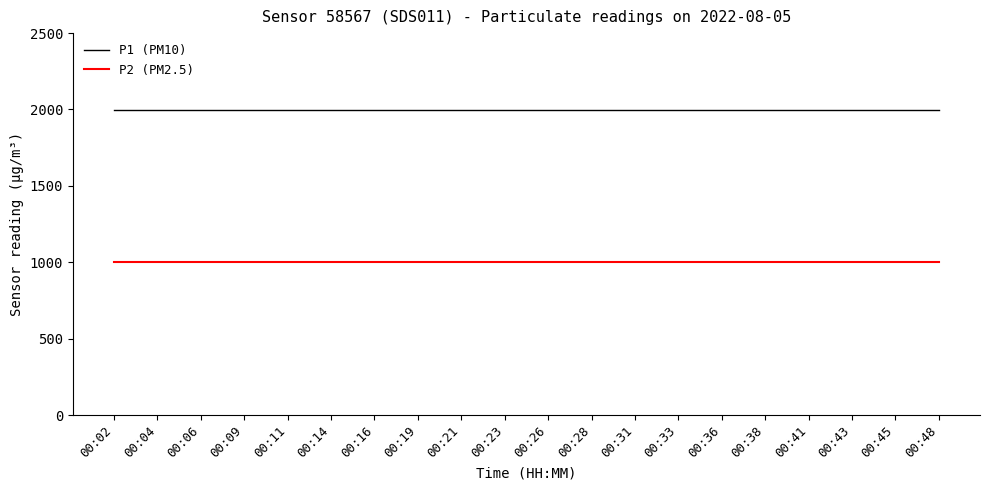

What is the approximate value of P2 (PM2.5) at 00:45?

999.9